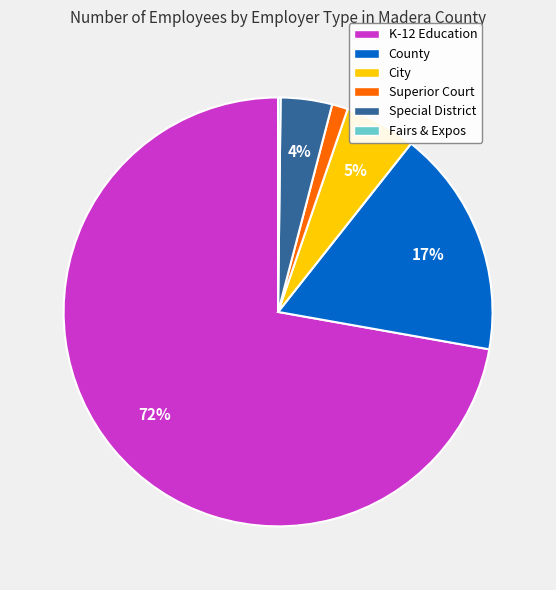

Combined, do City and Superior Court account for over 50%?

No